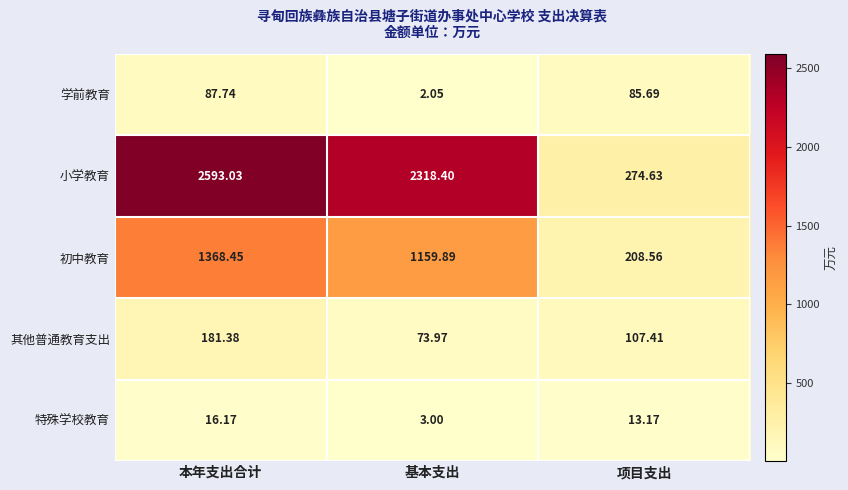

At which label is 小学教育 closest to 1433?

基本支出